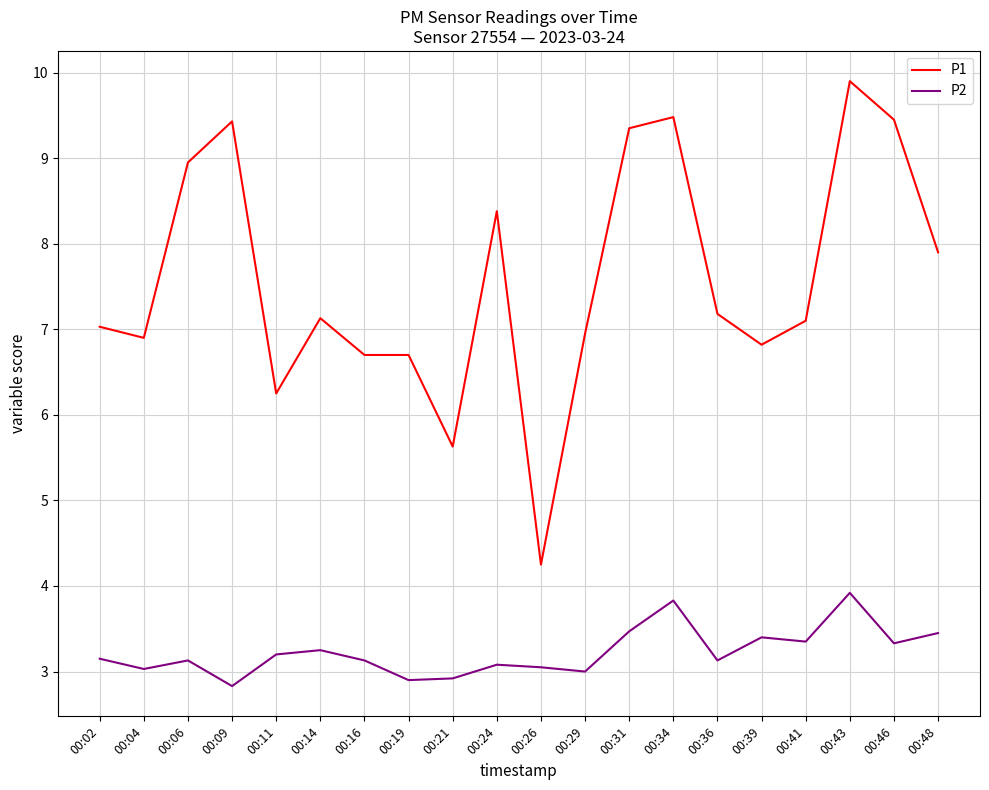

What is the difference between the maximum and minimum values in the P2 series?

1.1